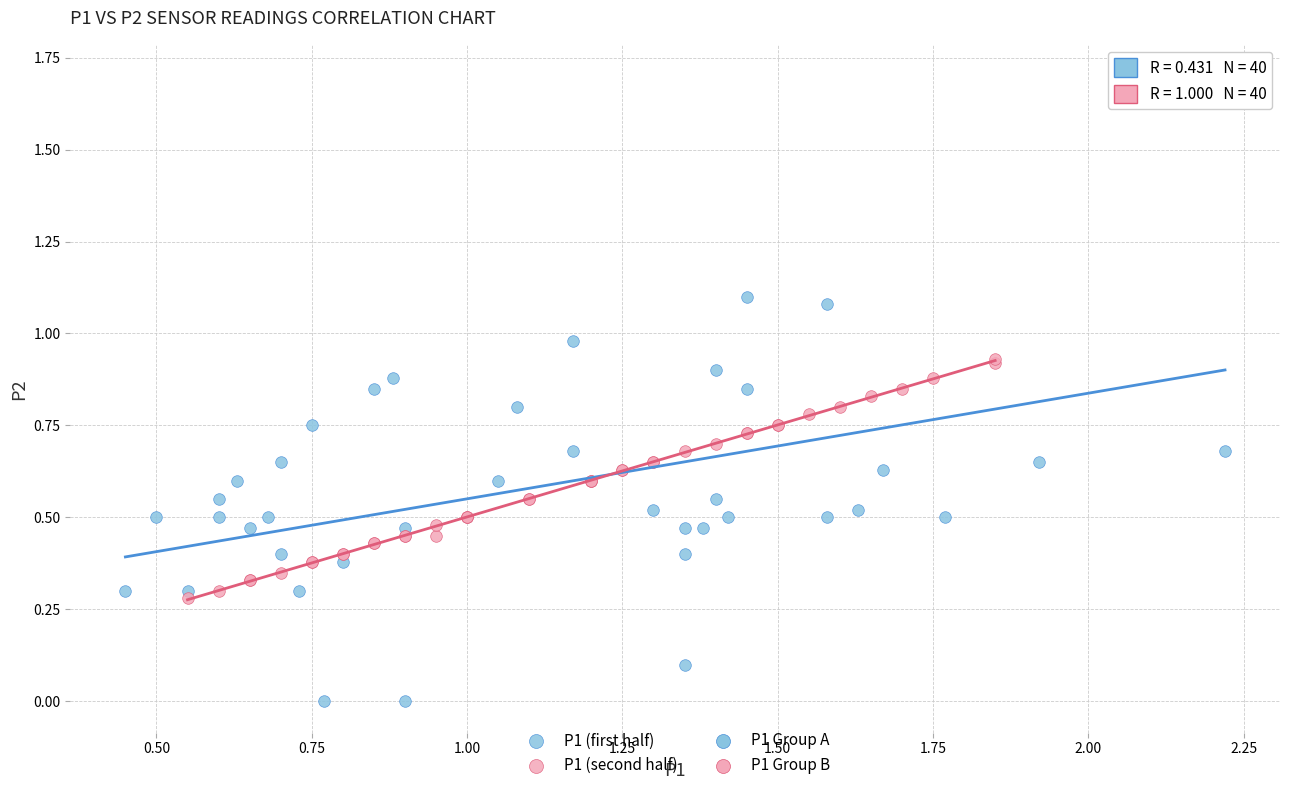

Which series has the largest Y range (max minus min)?

P1 (first half)